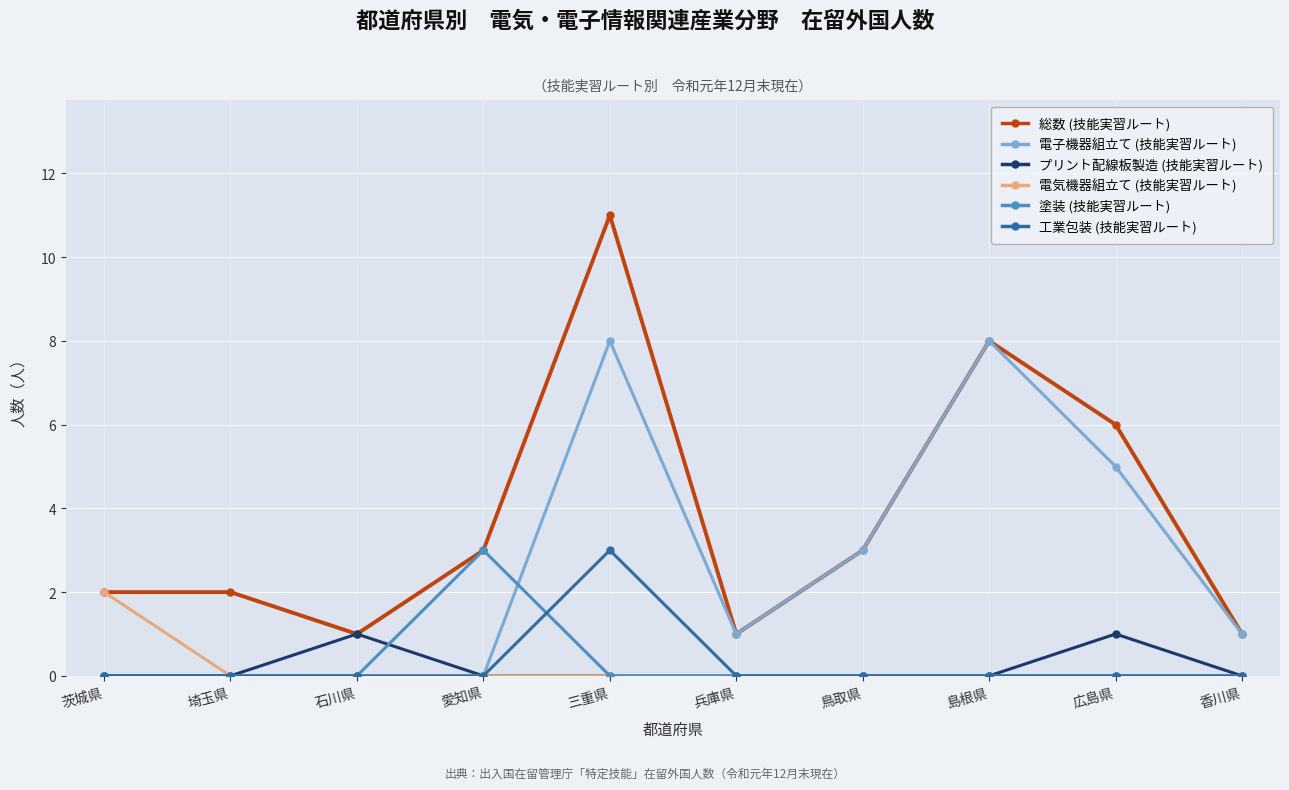

What is the average value of the 総数 (技能実習ルート) series?

4